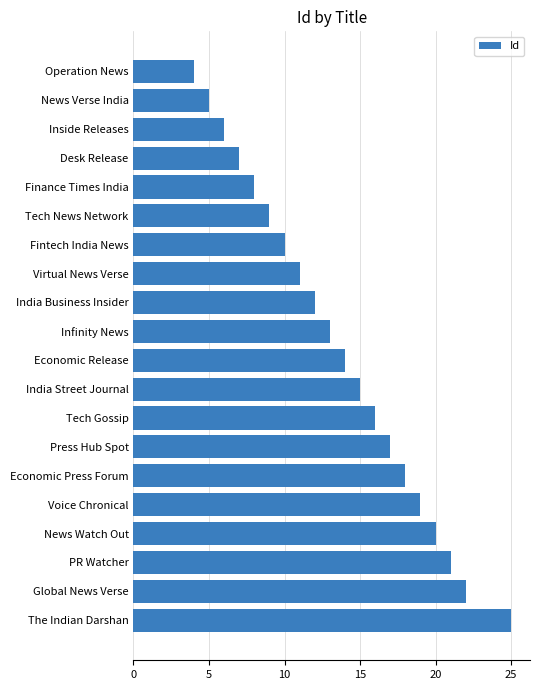

What is the label of the 9th bar from the bottom?

India Street Journal